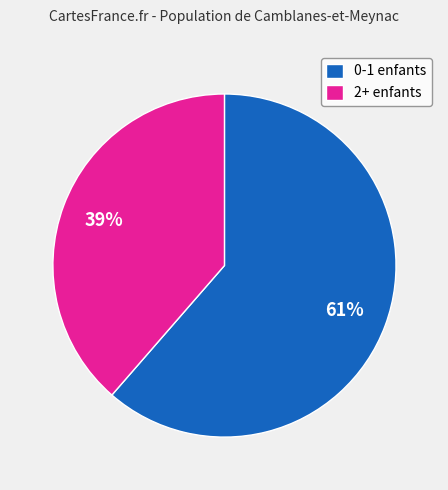

Approximately how many times larger is the value at 2+ enfants compared to 0-1 enfants?

0.6